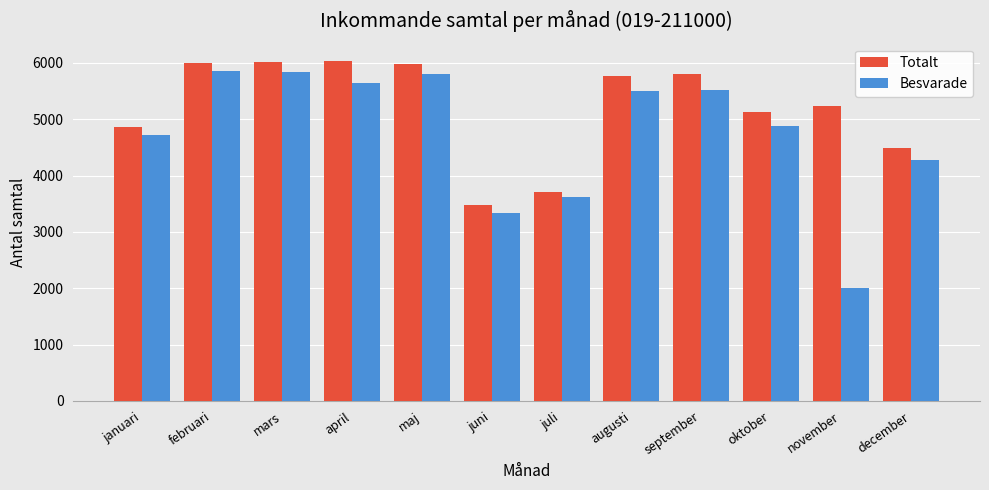

Which series has the largest total across all categories?

Totalt